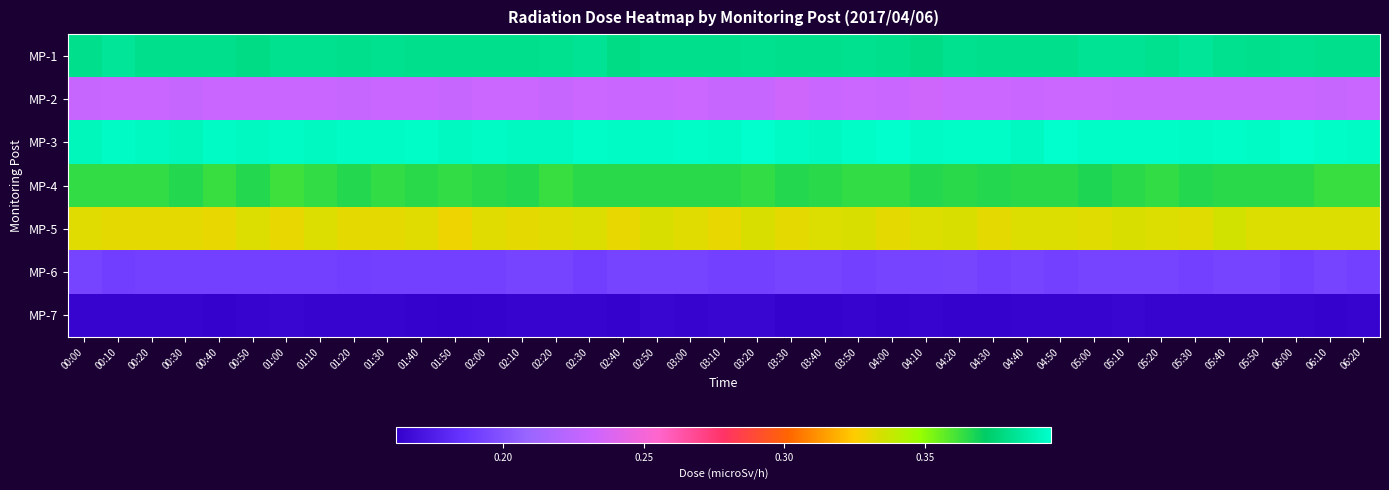

Reading right to left, what are all the values shown in this chart?

MP-1: 06:20=0.4	06:10=0.4	06:00=0.4	05:50=0.4	05:40=0.4	05:30=0.4	05:20=0.4	05:10=0.4	05:00=0.4	04:50=0.4	04:40=0.4	04:30=0.4	04:20=0.4	04:10=0.4	04:00=0.4	03:50=0.4	03:40=0.4	03:30=0.4	03:20=0.4	03:10=0.4	03:00=0.4	02:50=0.4	02:40=0.4	02:30=0.4	02:20=0.4	02:10=0.4	02:00=0.4	01:50=0.4	01:40=0.4	01:30=0.4	01:20=0.4	01:10=0.4	01:00=0.4	00:50=0.4	00:40=0.4	00:30=0.4	00:20=0.4	00:10=0.4	00:00=0.4
MP-2: 06:20=0.2	06:10=0.2	06:00=0.2	05:50=0.2	05:40=0.2	05:30=0.2	05:20=0.2	05:10=0.2	05:00=0.2	04:50=0.2	04:40=0.2	04:30=0.2	04:20=0.2	04:10=0.2	04:00=0.2	03:50=0.2	03:40=0.2	03:30=0.2	03:20=0.2	03:10=0.2	03:00=0.2	02:50=0.2	02:40=0.2	02:30=0.2	02:20=0.2	02:10=0.2	02:00=0.2	01:50=0.2	01:40=0.2	01:30=0.2	01:20=0.2	01:10=0.2	01:00=0.2	00:50=0.2	00:40=0.2	00:30=0.2	00:20=0.2	00:10=0.2	00:00=0.2
MP-3: 06:20=0.4	06:10=0.4	06:00=0.4	05:50=0.4	05:40=0.4	05:30=0.4	05:20=0.4	05:10=0.4	05:00=0.4	04:50=0.4	04:40=0.4	04:30=0.4	04:20=0.4	04:10=0.4	04:00=0.4	03:50=0.4	03:40=0.4	03:30=0.4	03:20=0.4	03:10=0.4	03:00=0.4	02:50=0.4	02:40=0.4	02:30=0.4	02:20=0.4	02:10=0.4	02:00=0.4	01:50=0.4	01:40=0.4	01:30=0.4	01:20=0.4	01:10=0.4	01:00=0.4	00:50=0.4	00:40=0.4	00:30=0.4	00:20=0.4	00:10=0.4	00:00=0.4
MP-4: 06:20=0.4	06:10=0.4	06:00=0.4	05:50=0.4	05:40=0.4	05:30=0.4	05:20=0.4	05:10=0.4	05:00=0.4	04:50=0.4	04:40=0.4	04:30=0.4	04:20=0.4	04:10=0.4	04:00=0.4	03:50=0.4	03:40=0.4	03:30=0.4	03:20=0.4	03:10=0.4	03:00=0.4	02:50=0.4	02:40=0.4	02:30=0.4	02:20=0.4	02:10=0.4	02:00=0.4	01:50=0.4	01:40=0.4	01:30=0.4	01:20=0.4	01:10=0.4	01:00=0.4	00:50=0.4	00:40=0.4	00:30=0.4	00:20=0.4	00:10=0.4	00:00=0.4
MP-5: 06:20=0.3	06:10=0.3	06:00=0.3	05:50=0.3	05:40=0.3	05:30=0.3	05:20=0.3	05:10=0.3	05:00=0.3	04:50=0.3	04:40=0.3	04:30=0.3	04:20=0.3	04:10=0.3	04:00=0.3	03:50=0.3	03:40=0.3	03:30=0.3	03:20=0.3	03:10=0.3	03:00=0.3	02:50=0.3	02:40=0.3	02:30=0.3	02:20=0.3	02:10=0.3	02:00=0.3	01:50=0.3	01:40=0.3	01:30=0.3	01:20=0.3	01:10=0.3	01:00=0.3	00:50=0.3	00:40=0.3	00:30=0.3	00:20=0.3	00:10=0.3	00:00=0.3
MP-6: 06:20=0.2	06:10=0.2	06:00=0.2	05:50=0.2	05:40=0.2	05:30=0.2	05:20=0.2	05:10=0.2	05:00=0.2	04:50=0.2	04:40=0.2	04:30=0.2	04:20=0.2	04:10=0.2	04:00=0.2	03:50=0.2	03:40=0.2	03:30=0.2	03:20=0.2	03:10=0.2	03:00=0.2	02:50=0.2	02:40=0.2	02:30=0.2	02:20=0.2	02:10=0.2	02:00=0.2	01:50=0.2	01:40=0.2	01:30=0.2	01:20=0.2	01:10=0.2	01:00=0.2	00:50=0.2	00:40=0.2	00:30=0.2	00:20=0.2	00:10=0.2	00:00=0.2
MP-7: 06:20=0.2	06:10=0.2	06:00=0.2	05:50=0.2	05:40=0.2	05:30=0.2	05:20=0.2	05:10=0.2	05:00=0.2	04:50=0.2	04:40=0.2	04:30=0.2	04:20=0.2	04:10=0.2	04:00=0.2	03:50=0.2	03:40=0.2	03:30=0.2	03:20=0.2	03:10=0.2	03:00=0.2	02:50=0.2	02:40=0.2	02:30=0.2	02:20=0.2	02:10=0.2	02:00=0.2	01:50=0.2	01:40=0.2	01:30=0.2	01:20=0.2	01:10=0.2	01:00=0.2	00:50=0.2	00:40=0.2	00:30=0.2	00:20=0.2	00:10=0.2	00:00=0.2